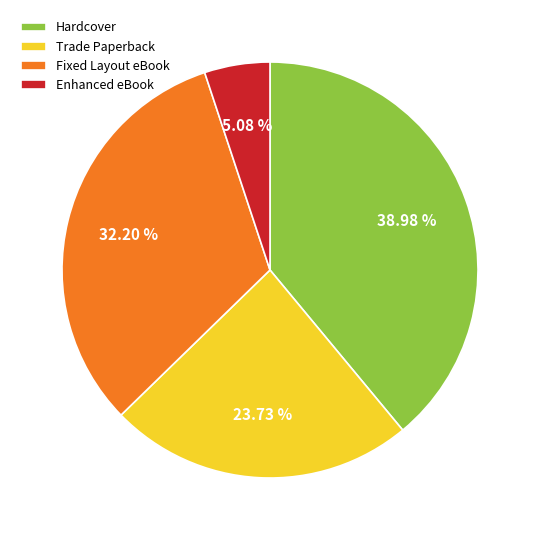

True or false: Enhanced eBook accounts for 16% of the total.

False